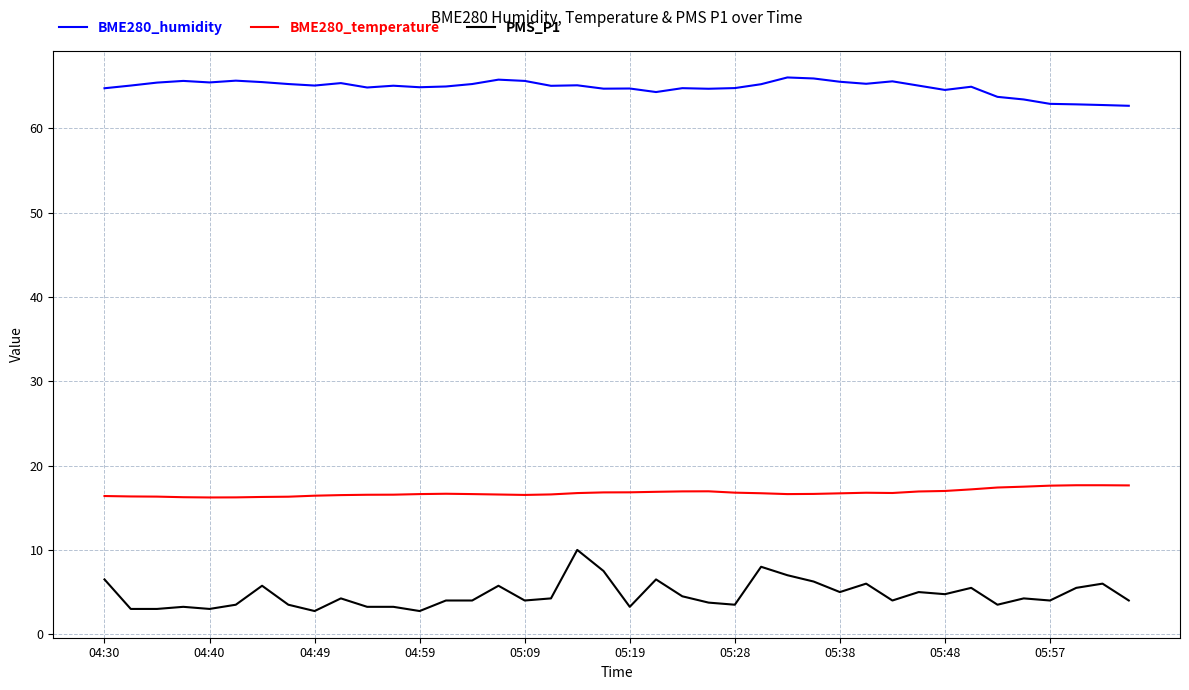

Which series has the largest total across all categories?

BME280_humidity